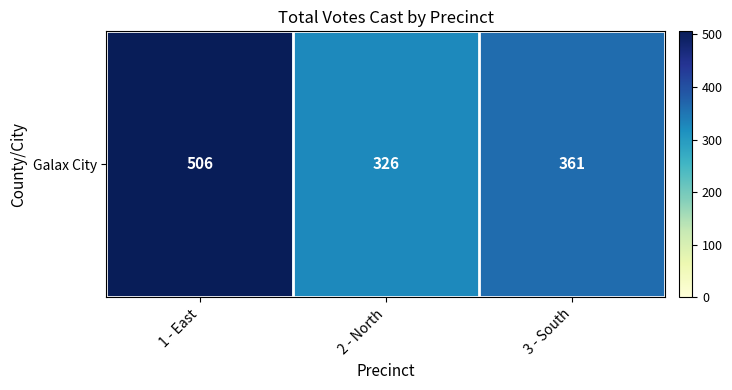

At which label is the value closest to 416?

3 - South